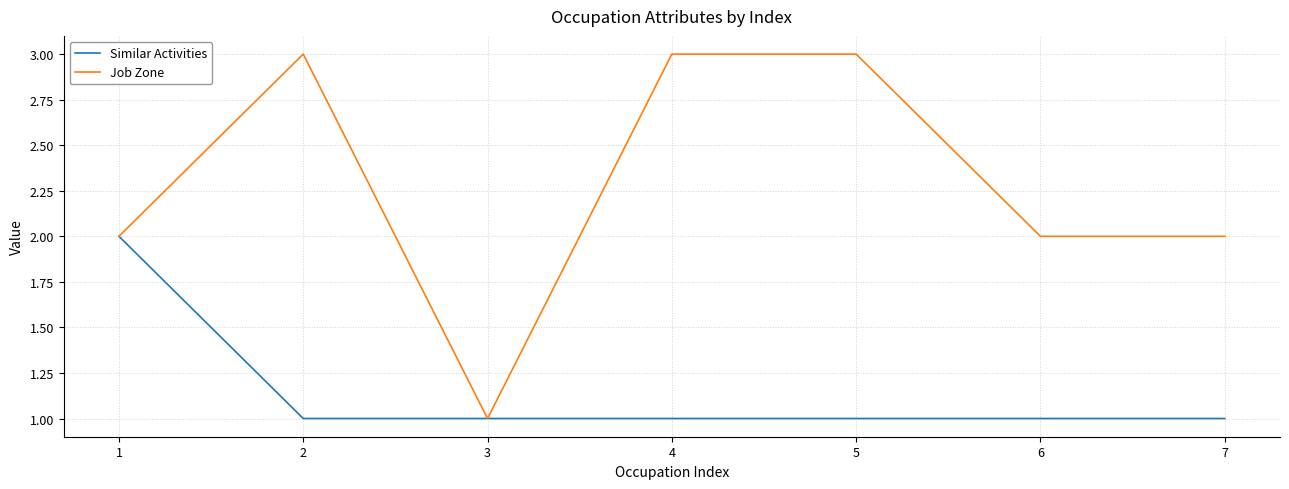

List the series in order of their overall mean, lowest first.

Similar Activities, Job Zone